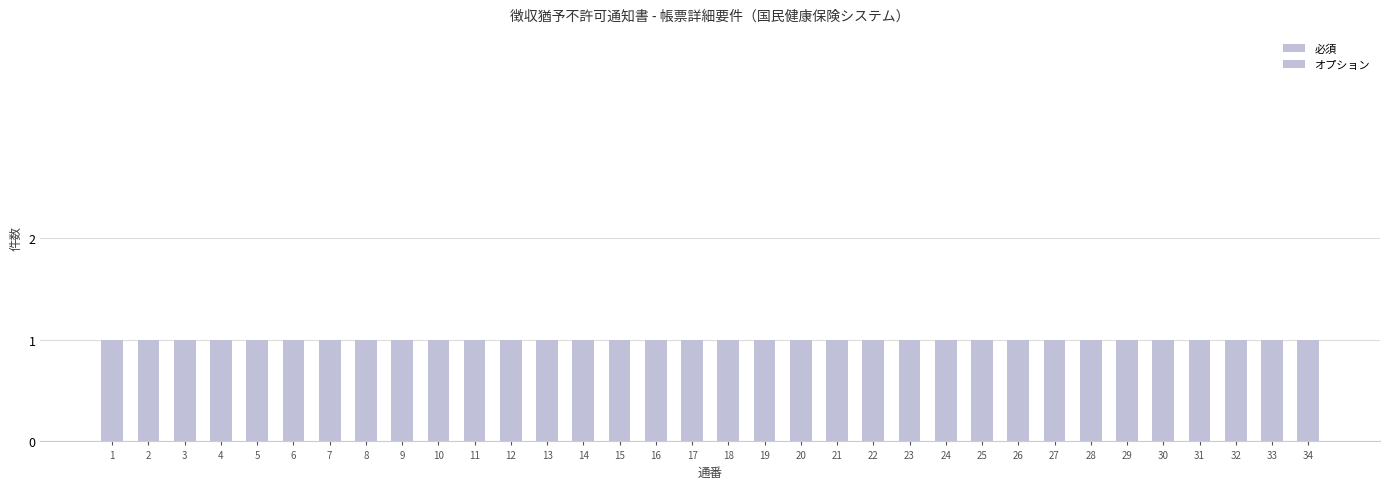

Are the bars grouped side by side (vs. stacked)?

No